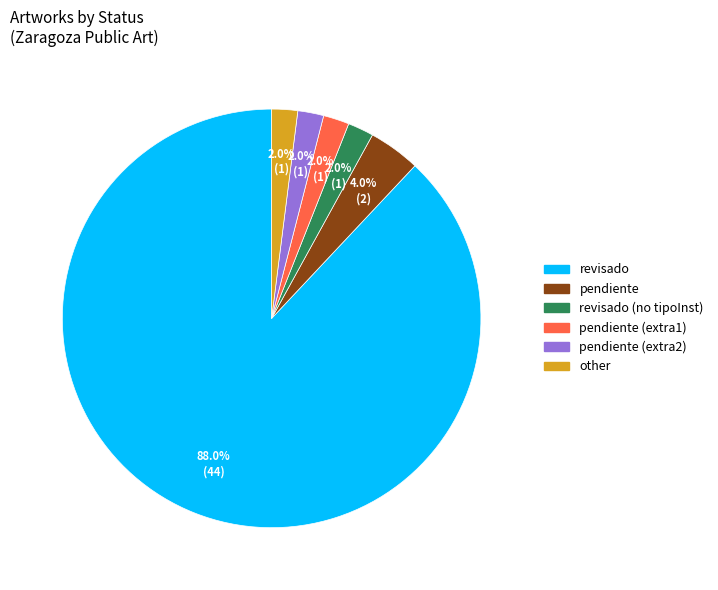

To the nearest percent, what percentage of the pie is revisado?

88%